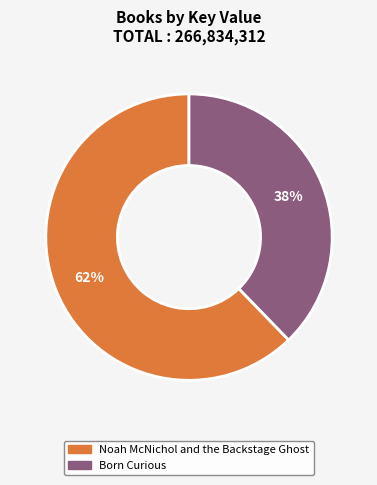

Count the number of slices in the pie.

2